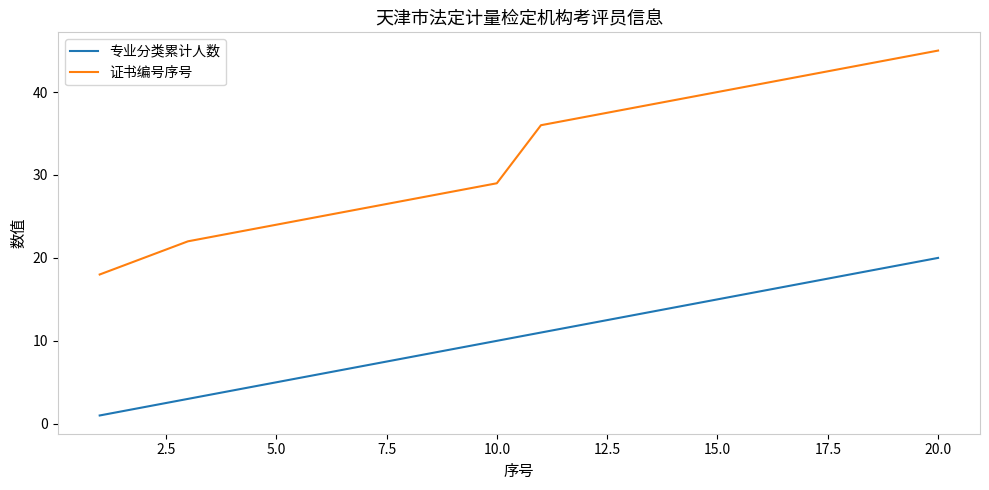

Reading right to left, extract all data points from this chart.

专业分类累计人数: 20	19	18	17	16	15	14	13	12	11	10	9	8	7	6	5	4	3	2	1
证书编号序号: 45	44	43	42	41	40	39	38	37	36	29	28	27	26	25	24	23	22	20	18